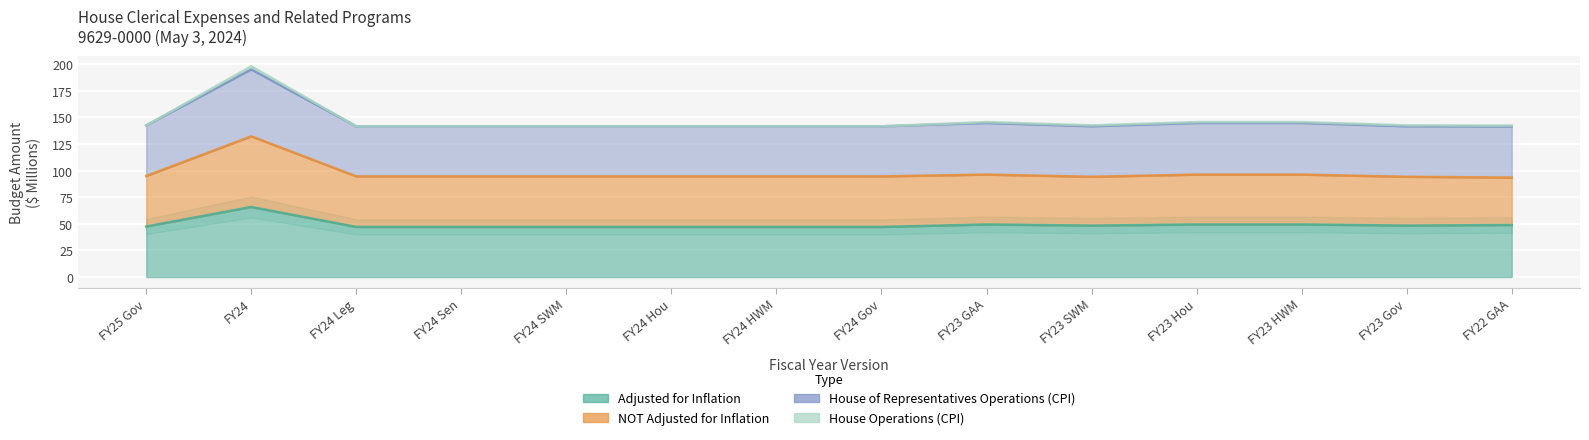

What is the smallest value displayed?

47.1